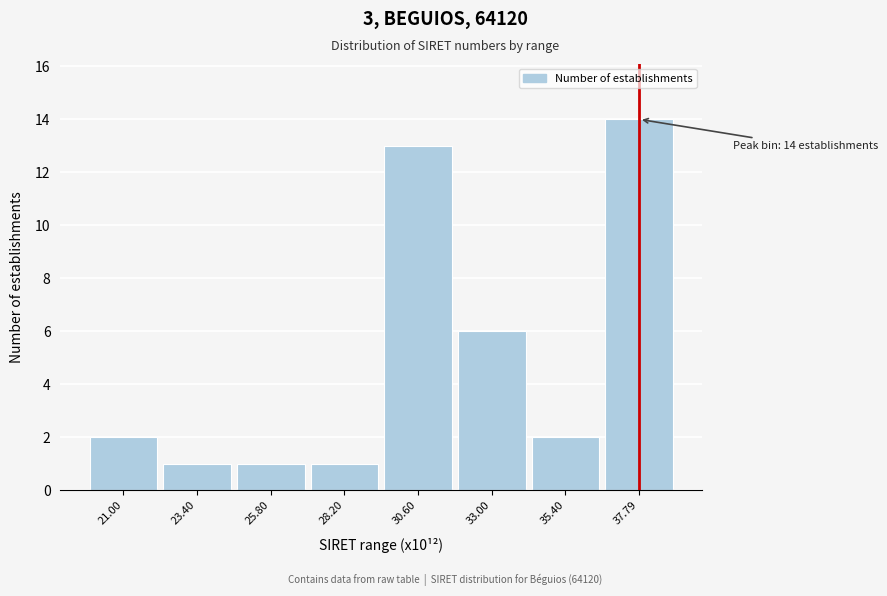

Reading left to right, transcribe all the data shown in this chart.

2	1	1	1	13	6	2	14